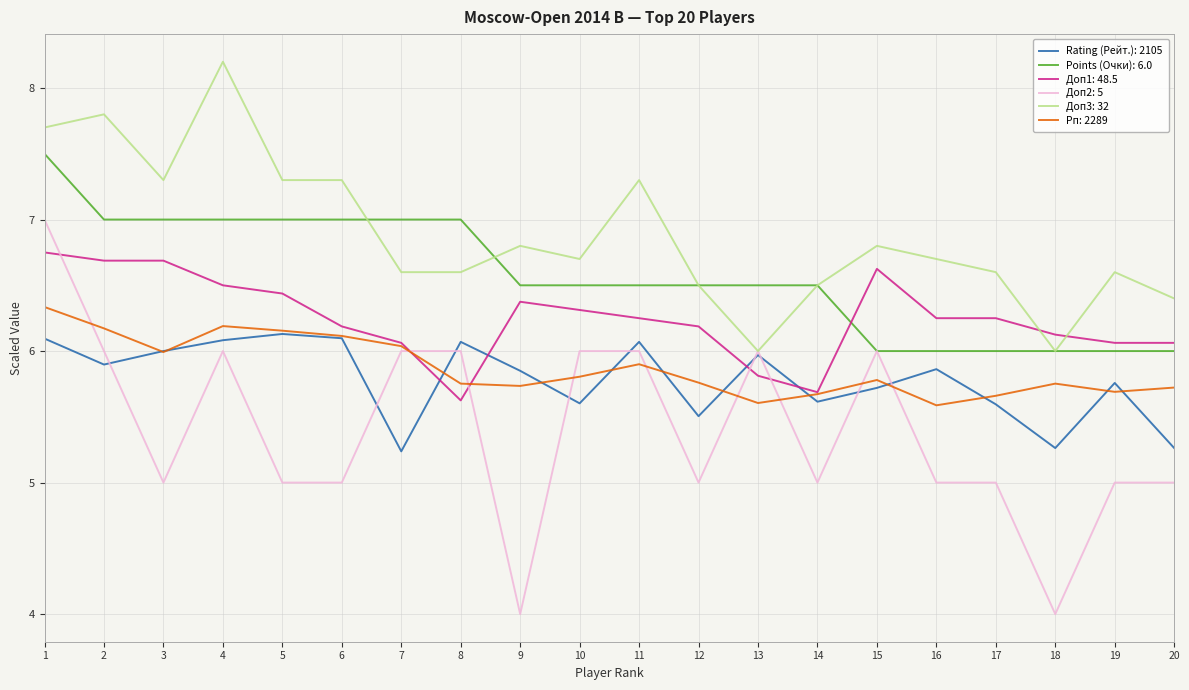

The value of Рп: 2289 at 13 is 3.0. True or false?

False